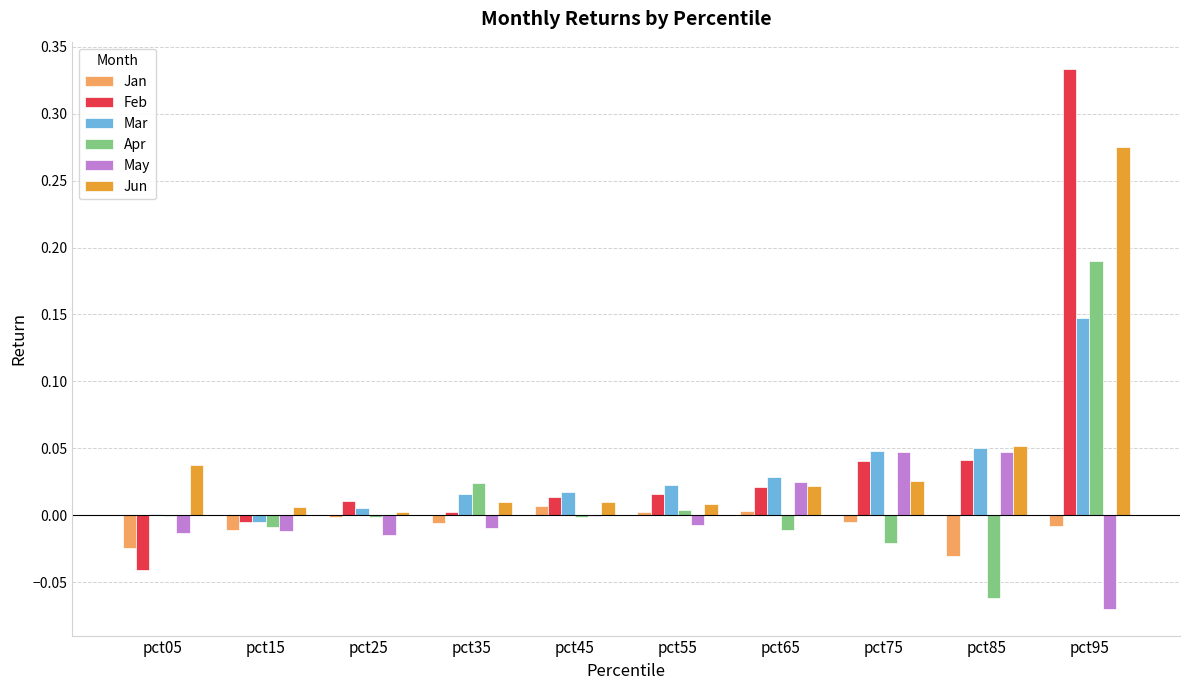

What is the sum of all Feb values?

0.4